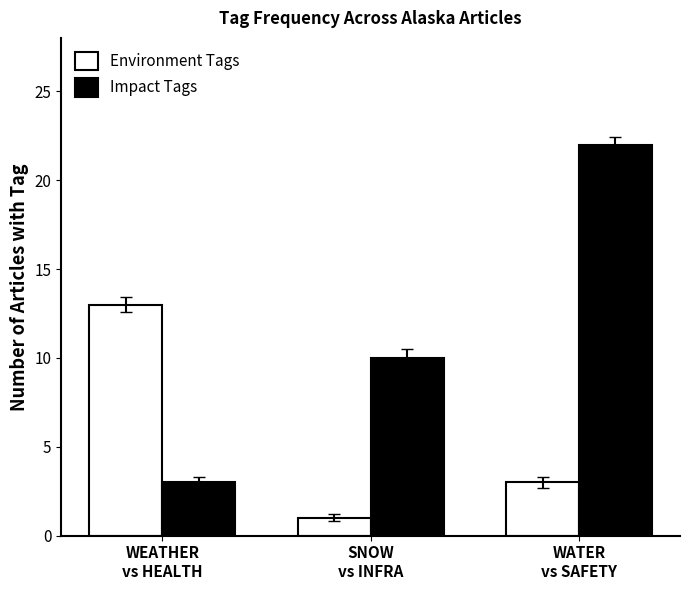

Which series has the largest range (max minus min)?

Impact Tags